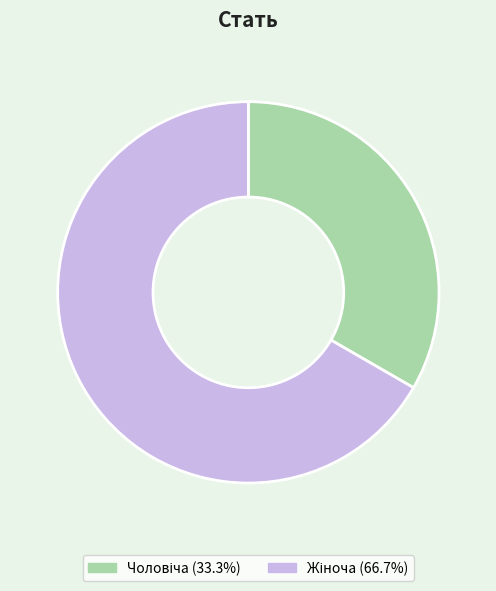

Is there any slice that represents more than half of the pie?

Yes